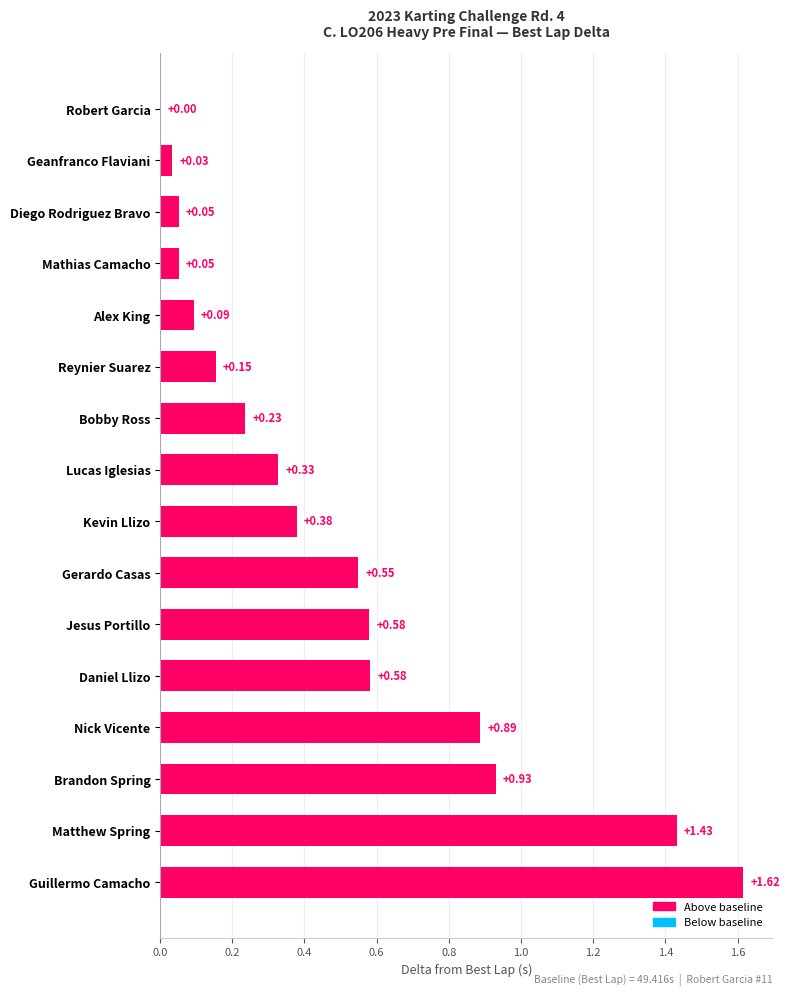

At which category does the chart reach its peak across all series?

Guillermo Camacho